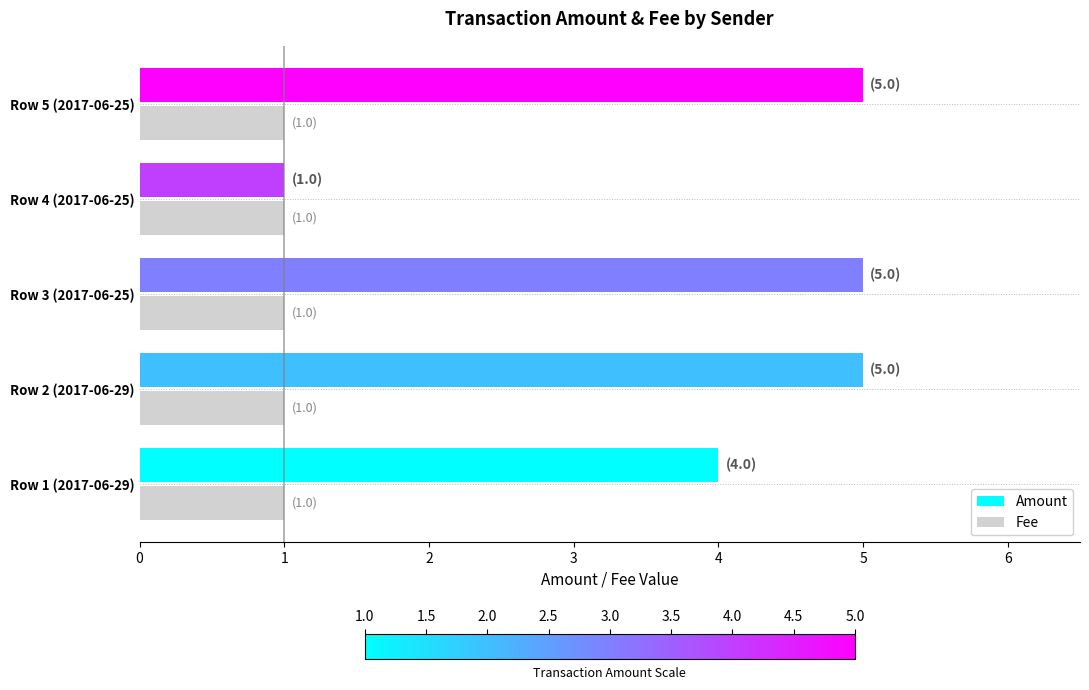

Rank the series by their maximum value, from highest to lowest.

Amount, Fee